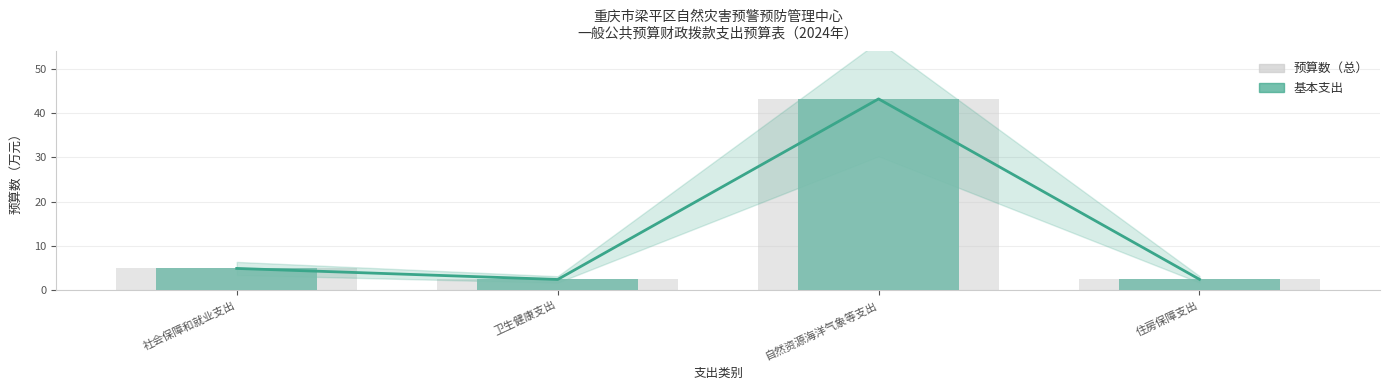

At how many categories does at least one series exceed 41?

1